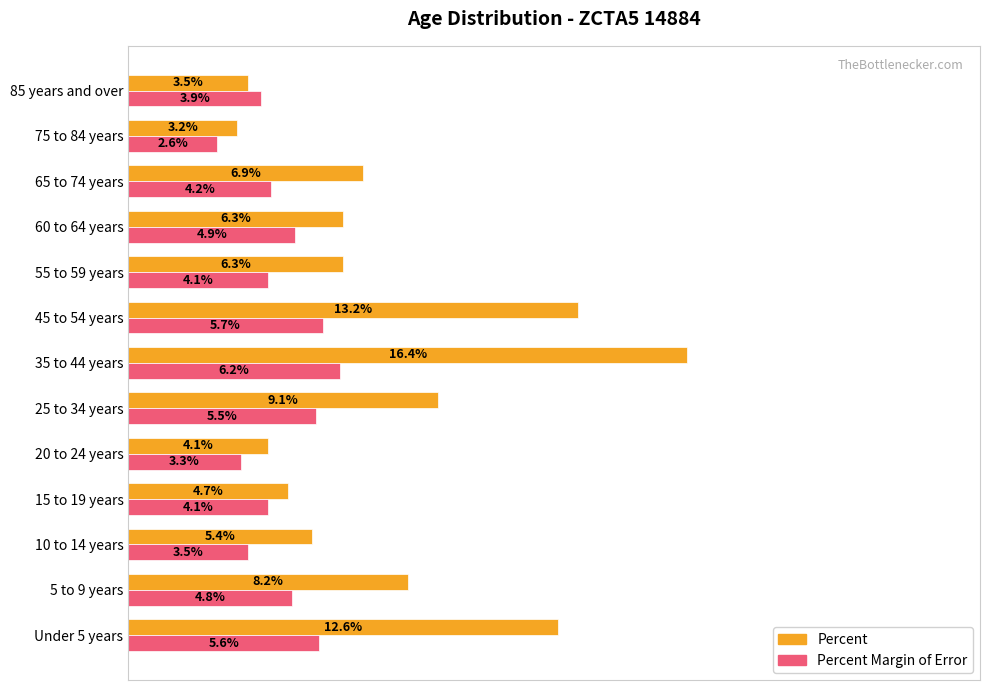

Which series has the largest total across all categories?

Percent